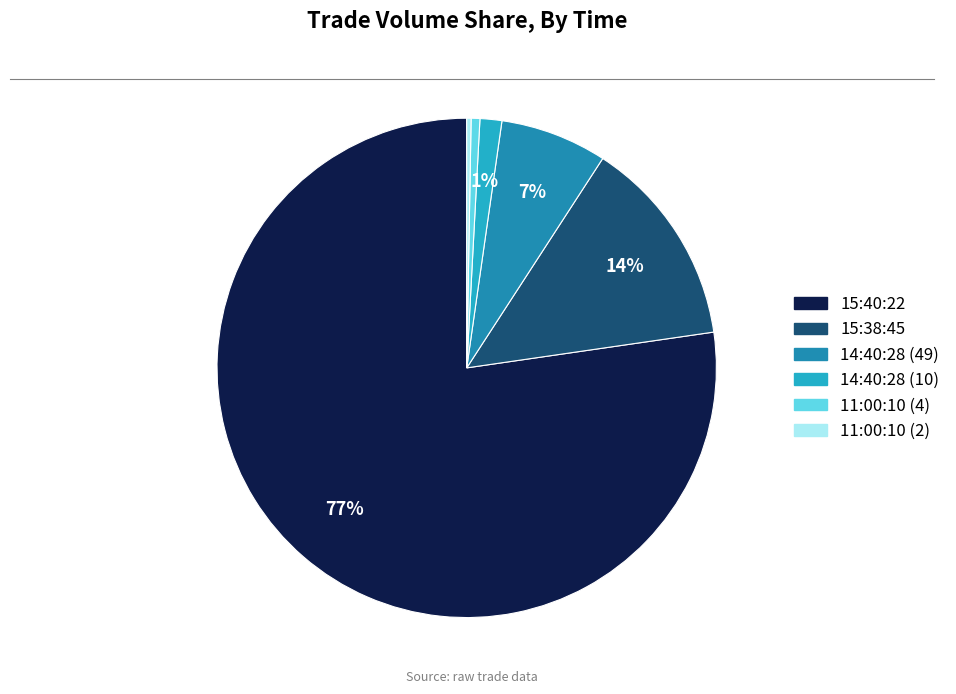

Do 14:40:28 (49) and 11:00:10 (4) together represent more than half of the pie?

No